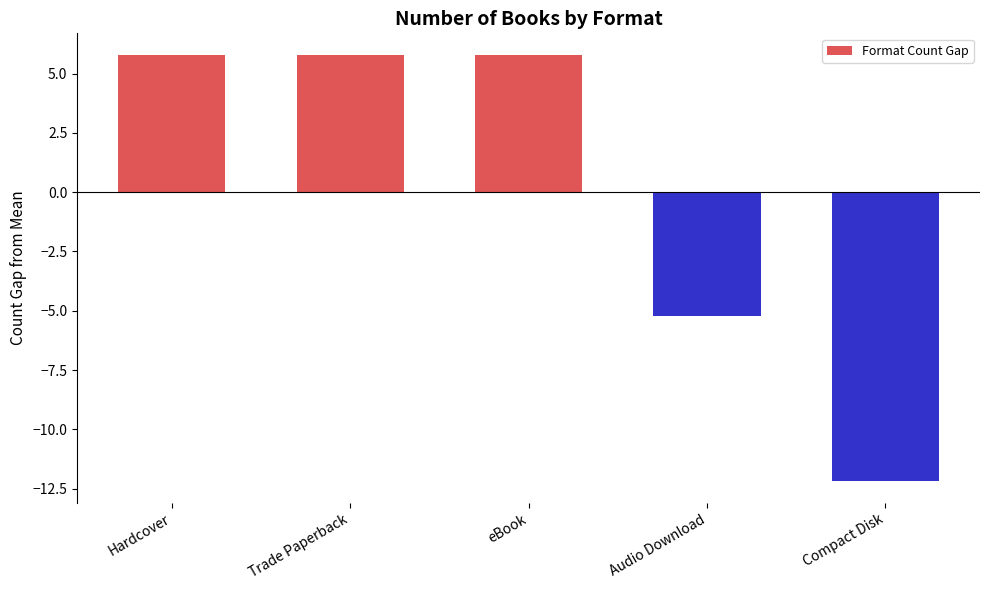

What is the label of the 2nd bar from the left?

Trade Paperback